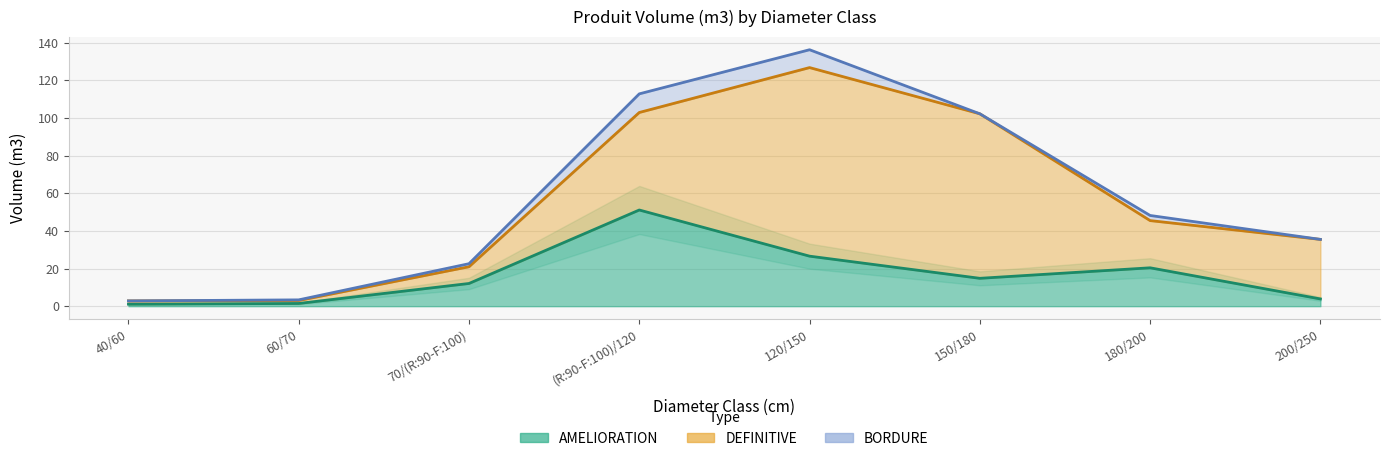

At which category is the sum across all series the highest?

120/150